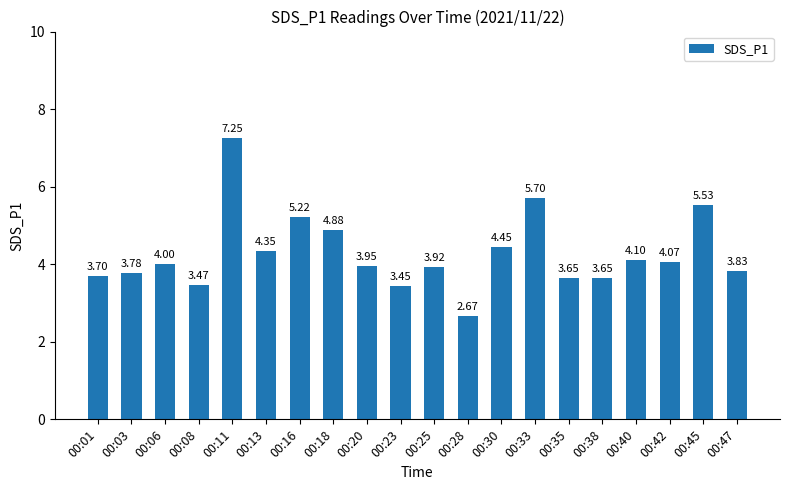

What is the sum of the values at 00:03 and 00:25?

7.7